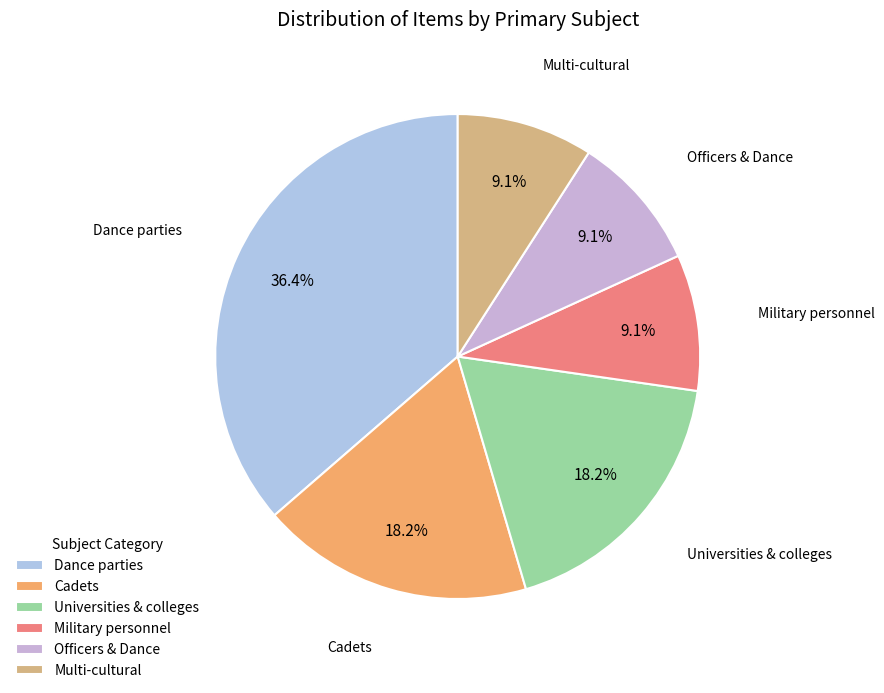

Is there any slice that represents more than half of the pie?

No